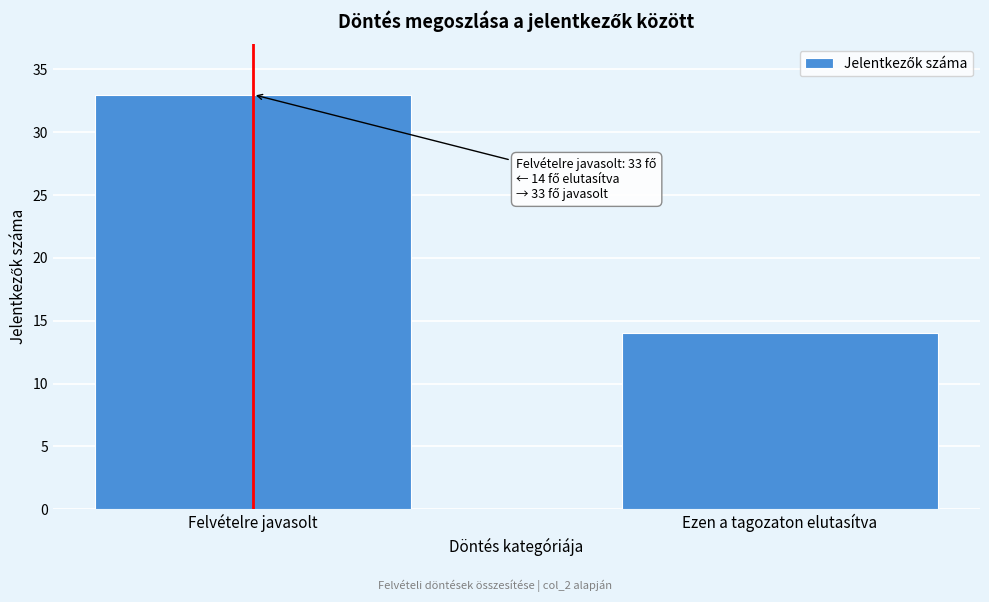

Reading left to right, what are all the values shown in this chart?

Felvételre javasolt=33	Ezen a tagozaton elutasítva=14